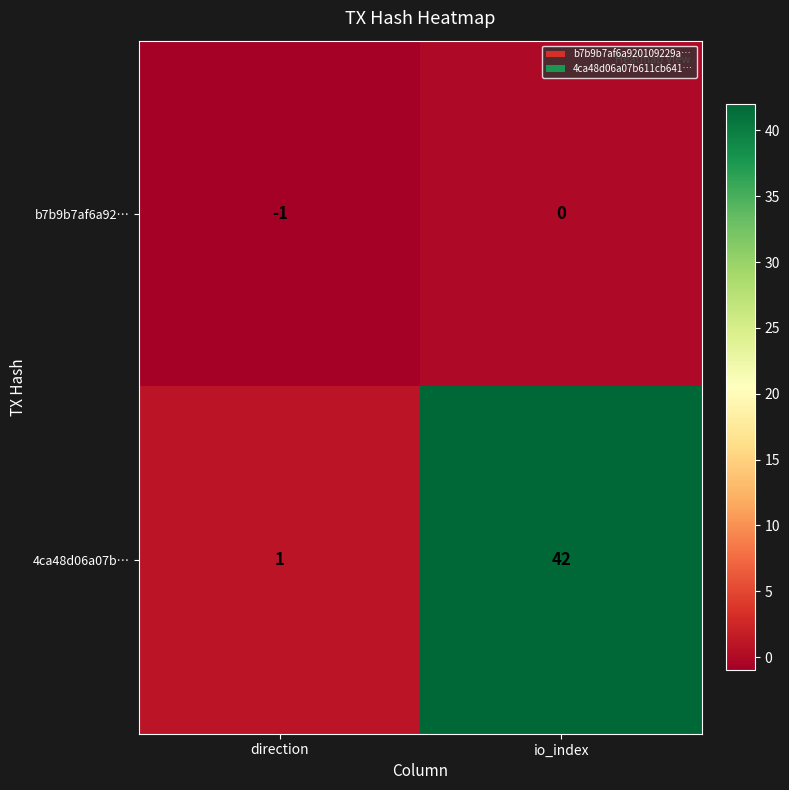

What is the average value of the 4ca48d06a07b… series?

22